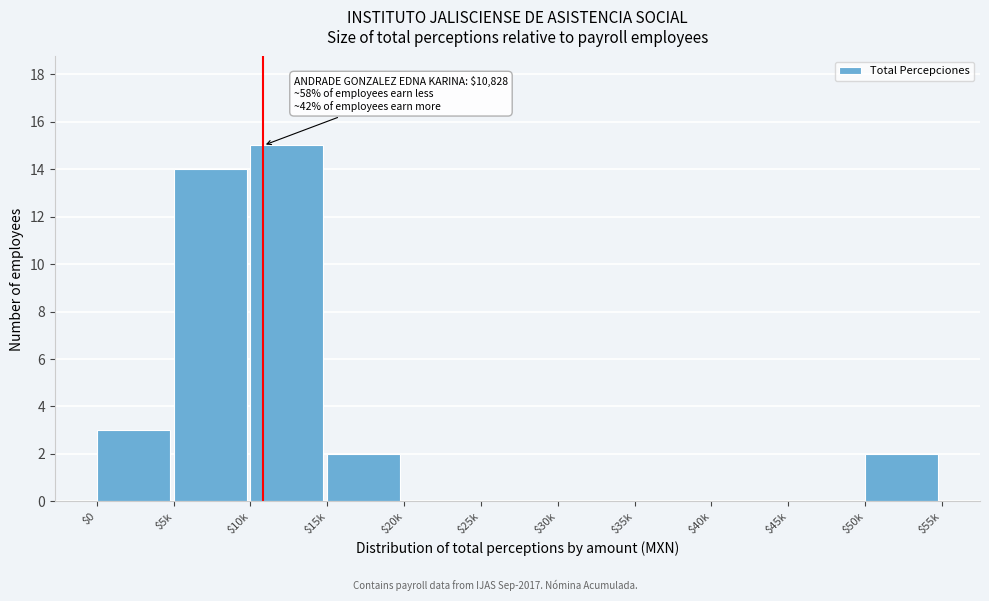

True or false: the data shows 6 at $5k.

False